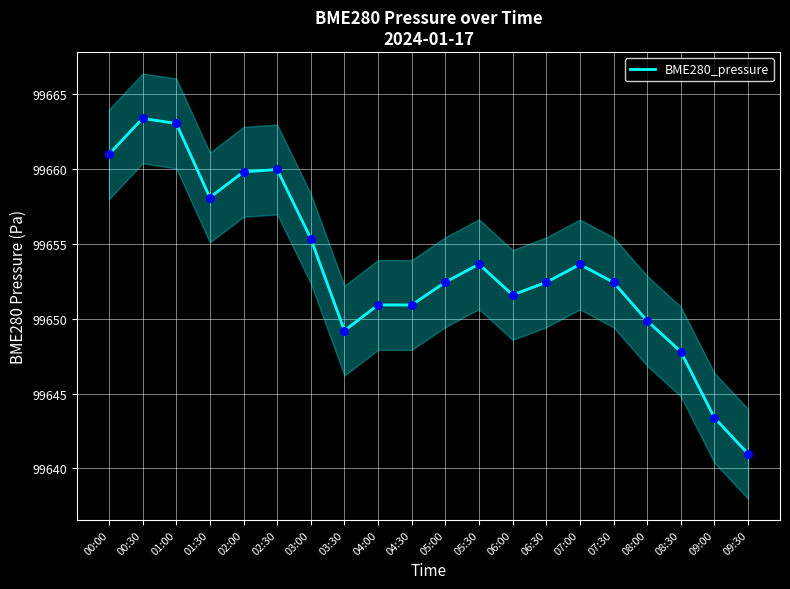

Between 05:00 and 07:00, which is larger?

07:00